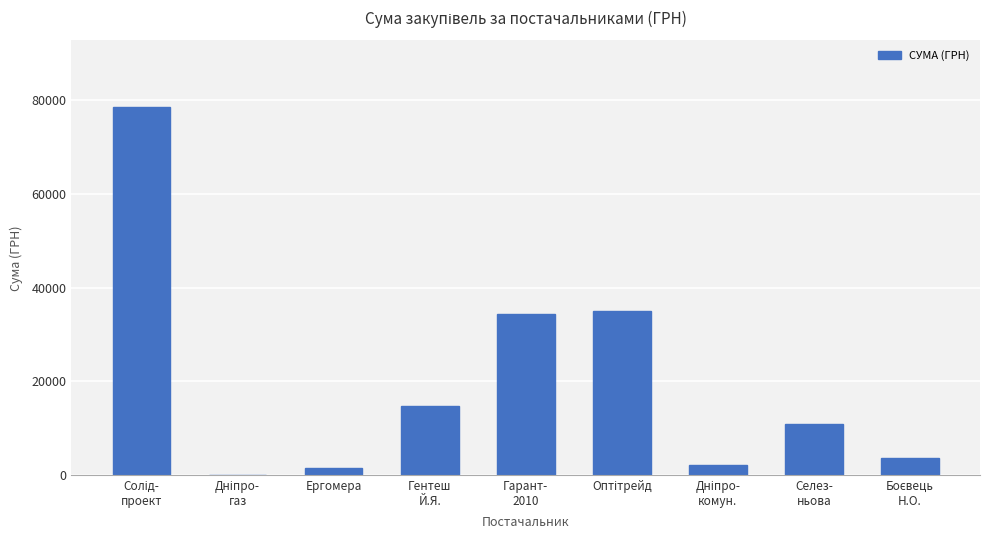

What is the greatest value displayed?

78600.0